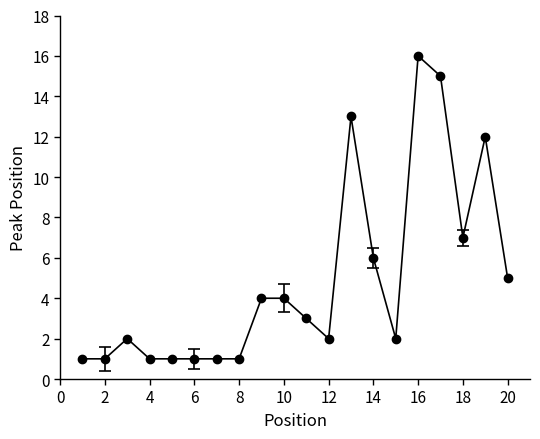

True or false: there are more than 2 points higher than both neighbors.

True